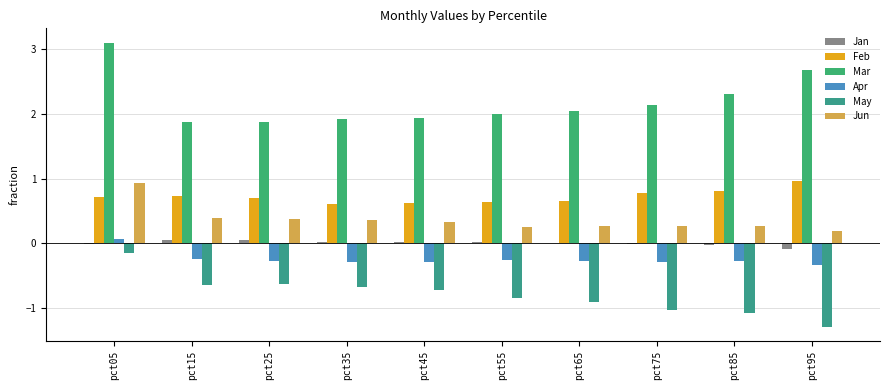

Is it true that Apr equals -0.3 at pct85?

True